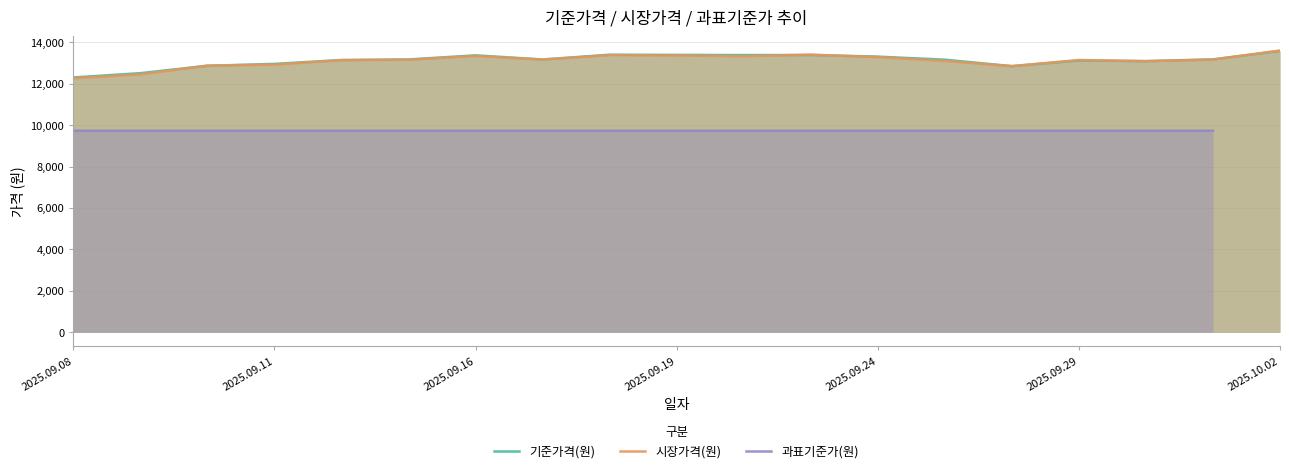

What is the highest value of the 시장가격(원) series?

13600.0